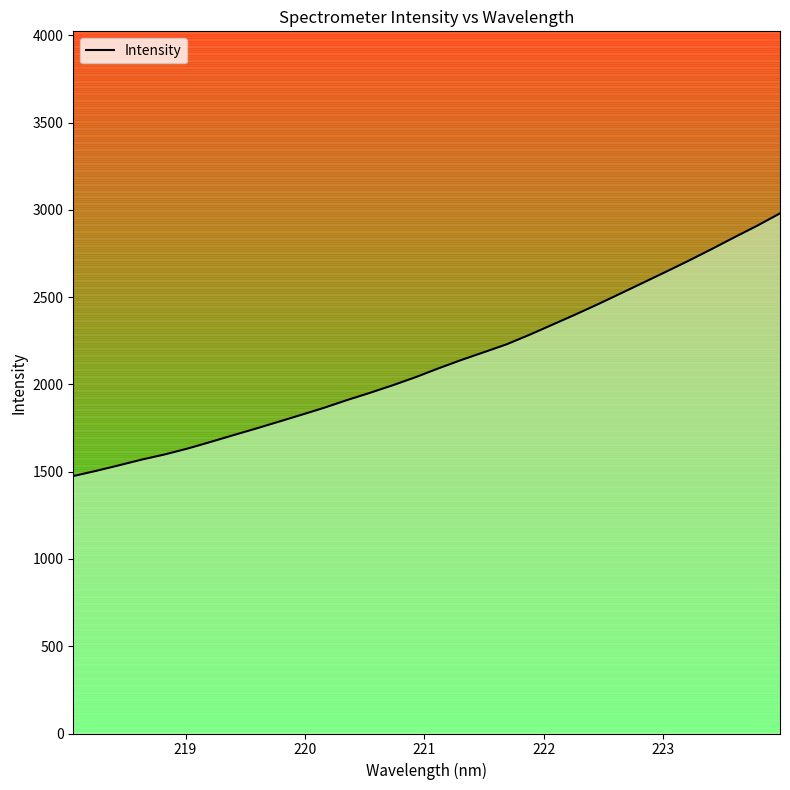

What is the maximum value shown in the chart?

2980.3